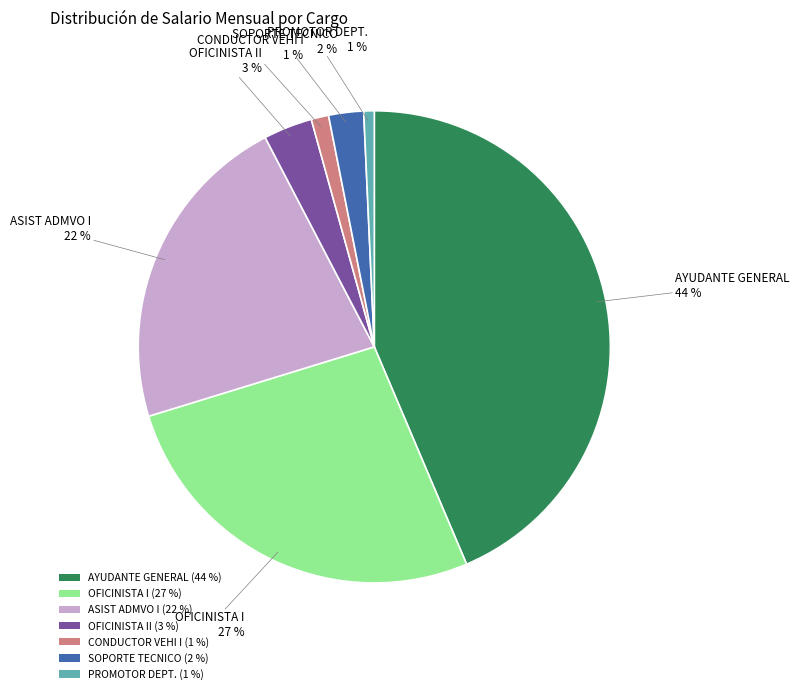

Between SOPORTE TECNICO (2 %) and PROMOTOR DEPT. (1 %), which is larger?

SOPORTE TECNICO (2 %)